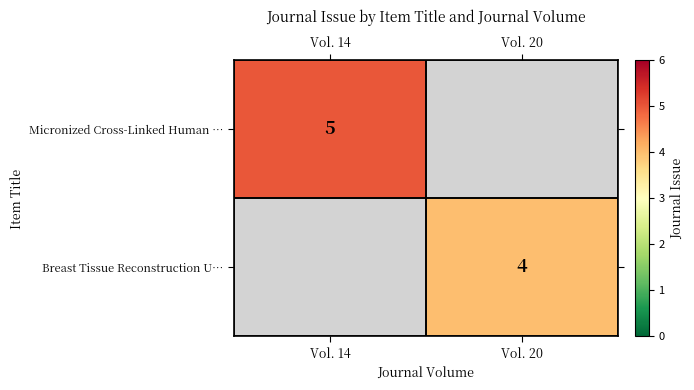

Which category has the highest value across all series?

Vol. 14